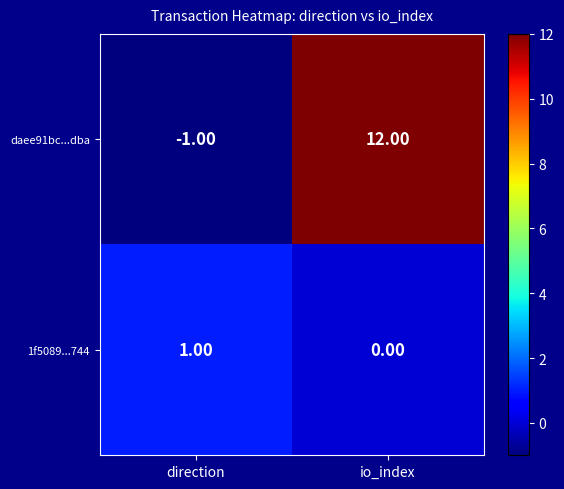

What is the difference between the maximum and minimum values in the daee91bc...dba series?

13